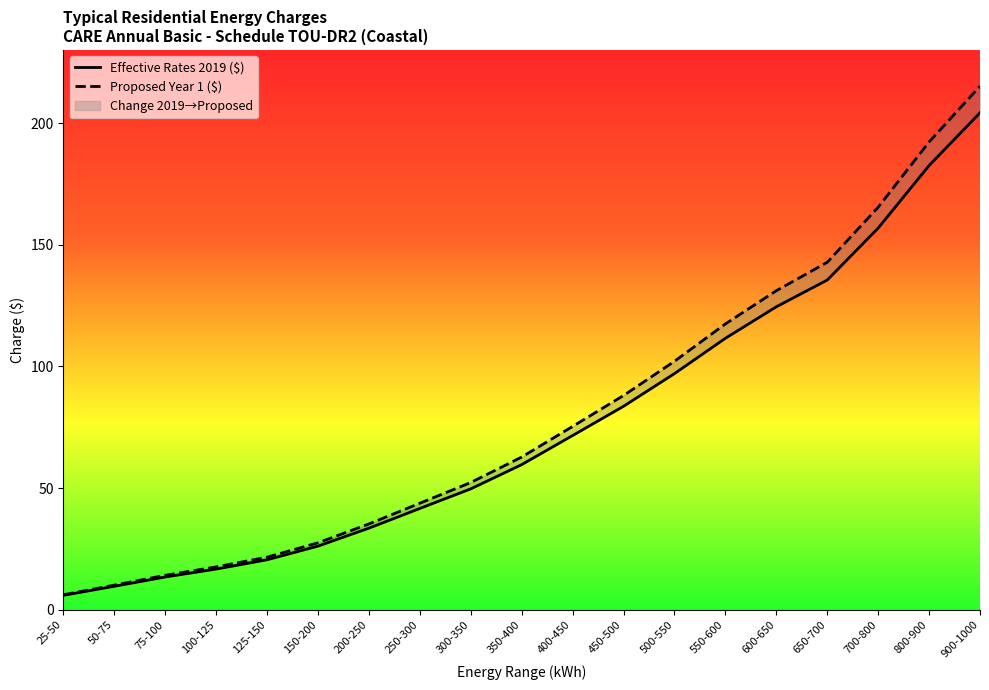

Rank the categories by Avg kWh for the Range value from lowest to highest.

25-50, 50-75, 75-100, 100-125, 125-150, 150-200, 200-250, 250-300, 300-350, 350-400, 400-450, 450-500, 500-550, 550-600, 600-650, 650-700, 700-800, 800-900, 900-1000